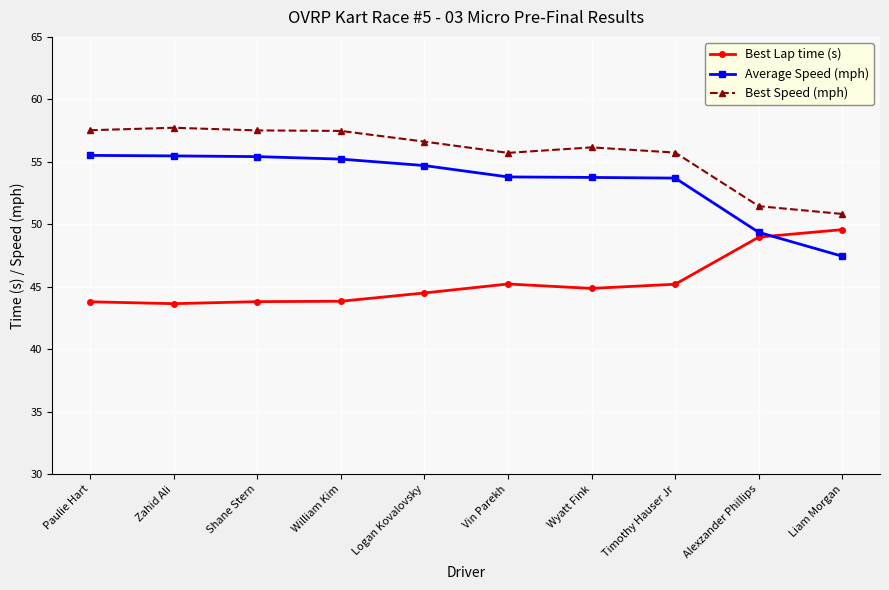

What is the label of the 4th point from the left?

William Kim